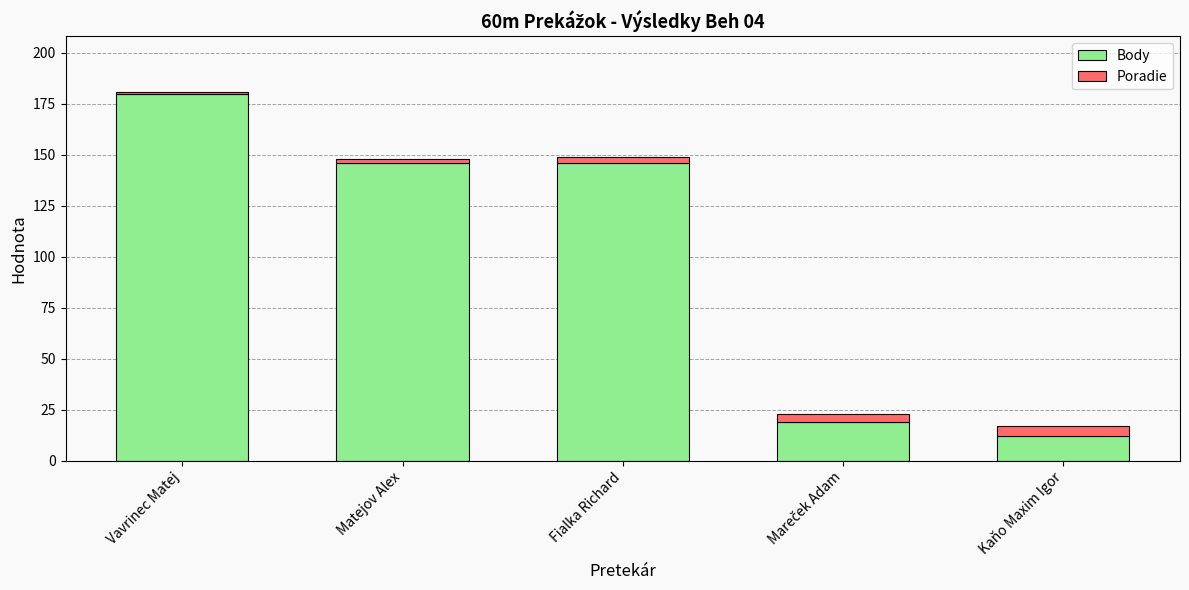

At which category is the sum across all series the highest?

Vavrinec Matej